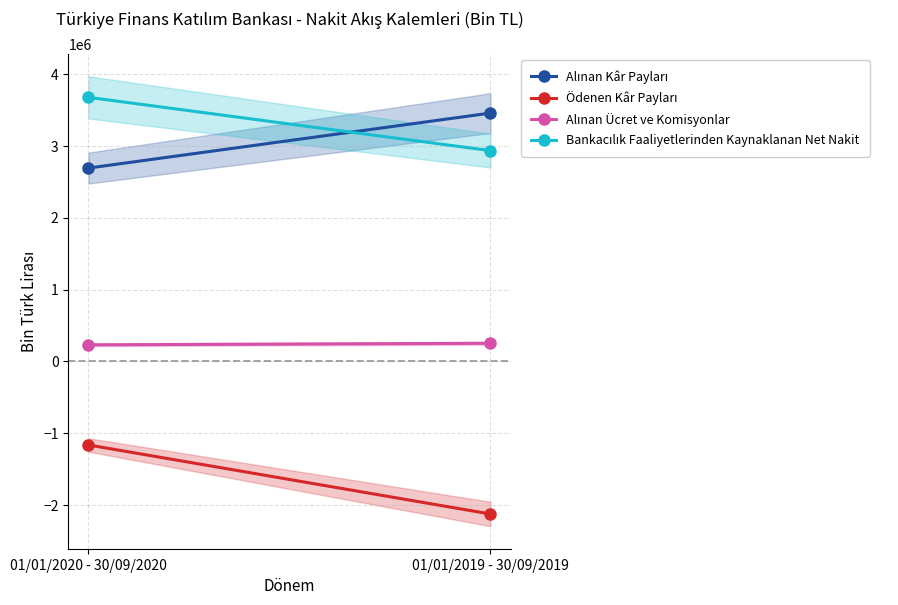

How many lines are shown in the chart?

4